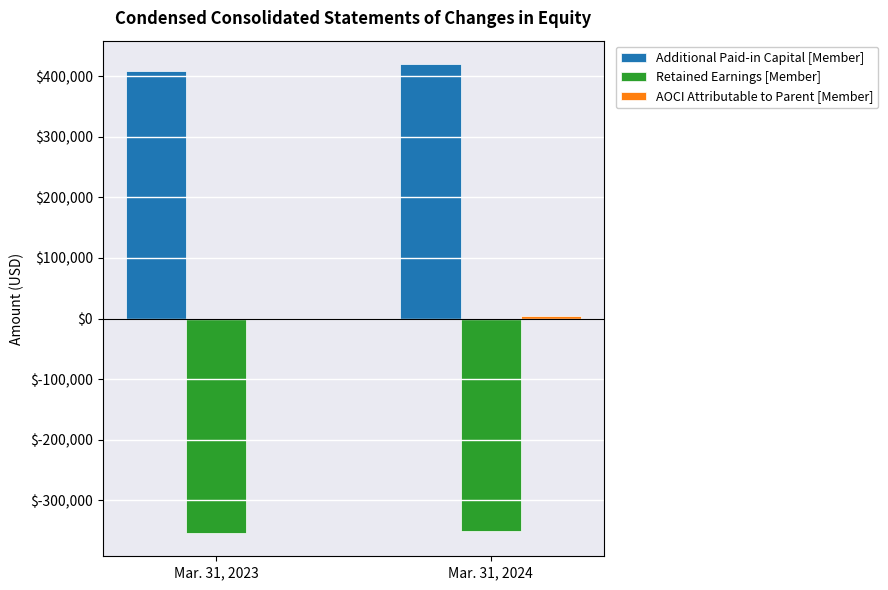

The value of Retained Earnings [Member] at Mar. 31, 2023 is -353486. True or false?

True